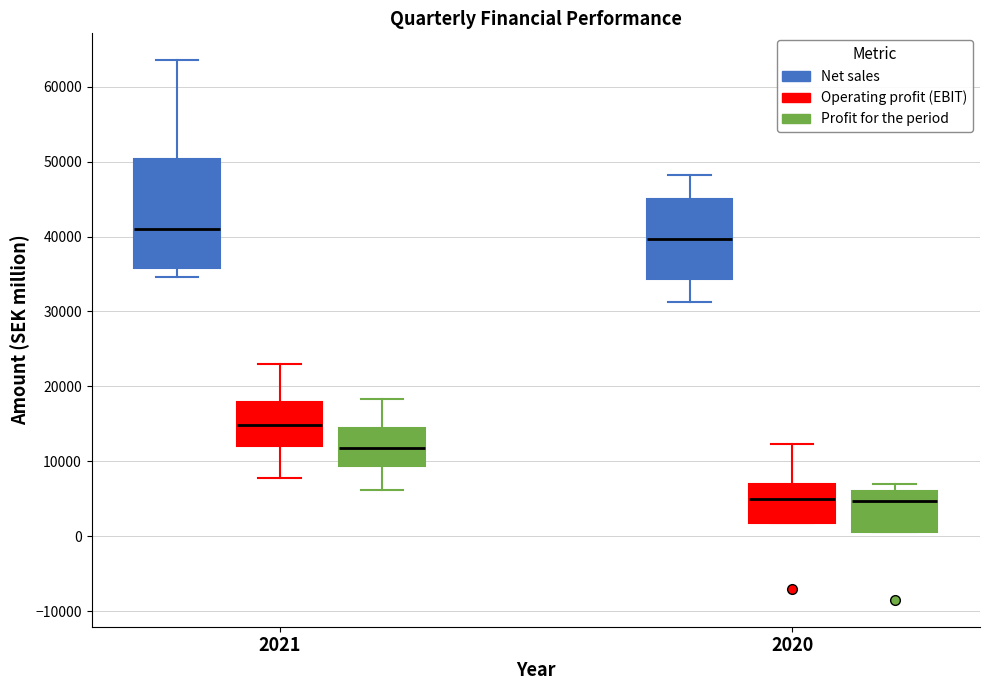

Where does the median line of the box for 2020 (Profit for the period) sit on the y-axis? The values are not printed on the chart, so give them approximately, as read against the axis.

5000